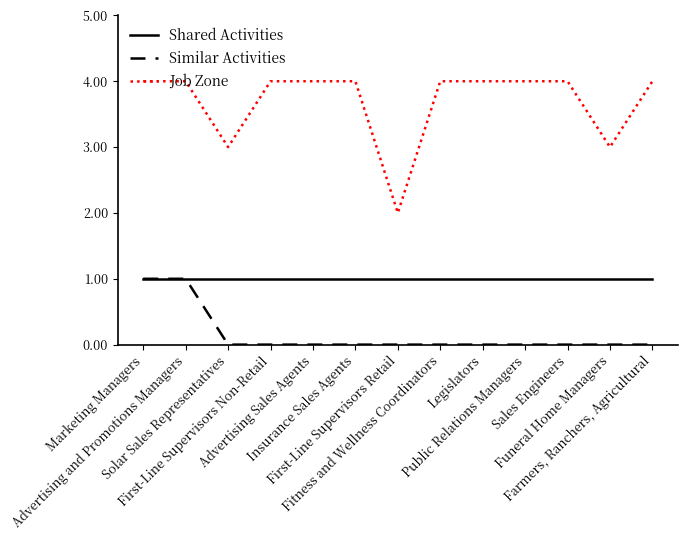

True or false: Job Zone and Similar Activities intersect in this chart.

False